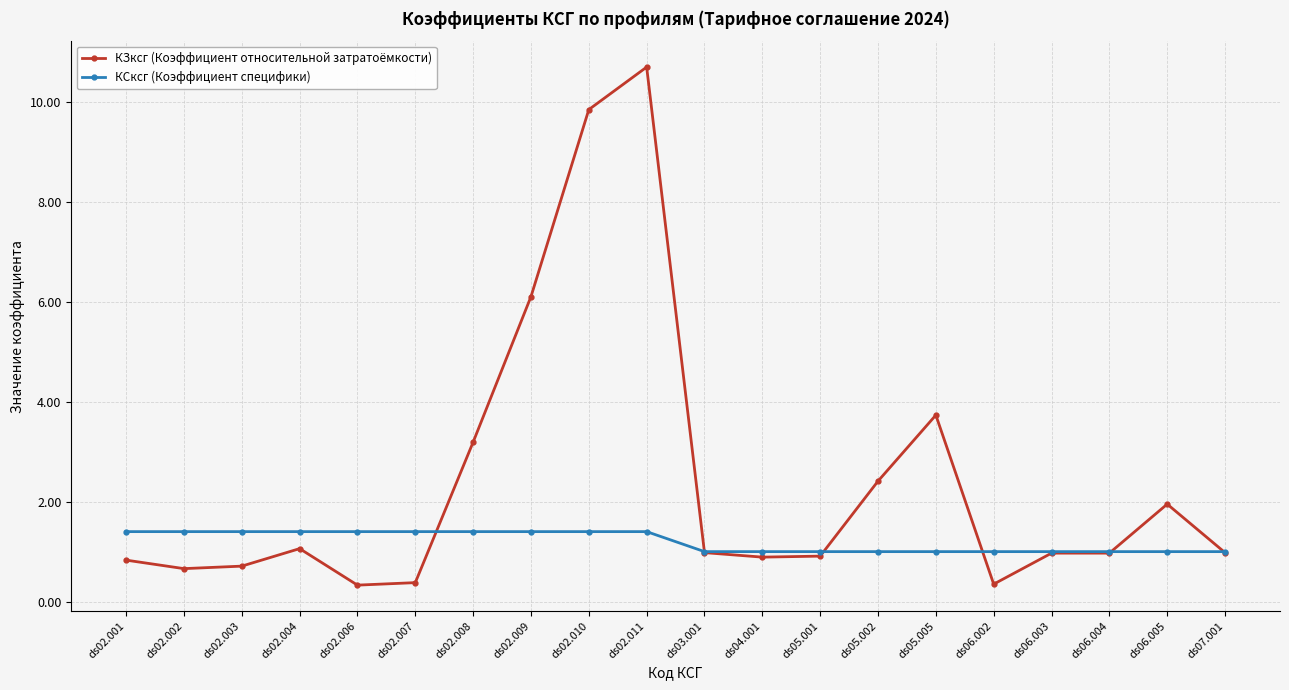

What is the difference between the highest and lowest values at ds02.011?

9.3